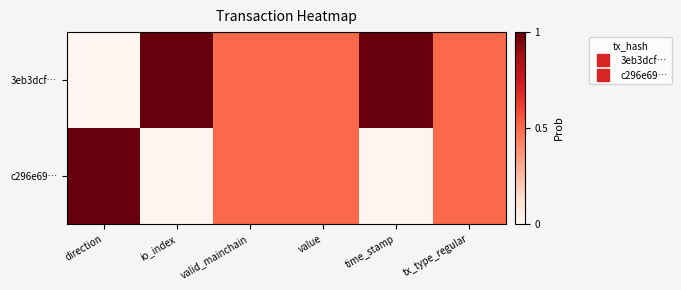

What is the total value across all series at value?

1.0